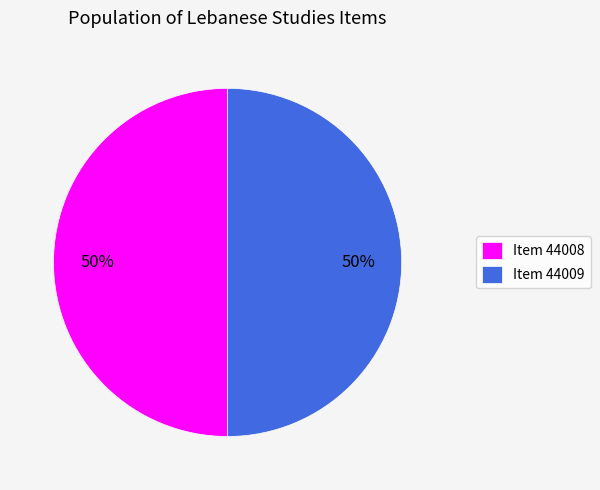

Do Item 44009 and Item 44008 together represent more than half of the pie?

Yes